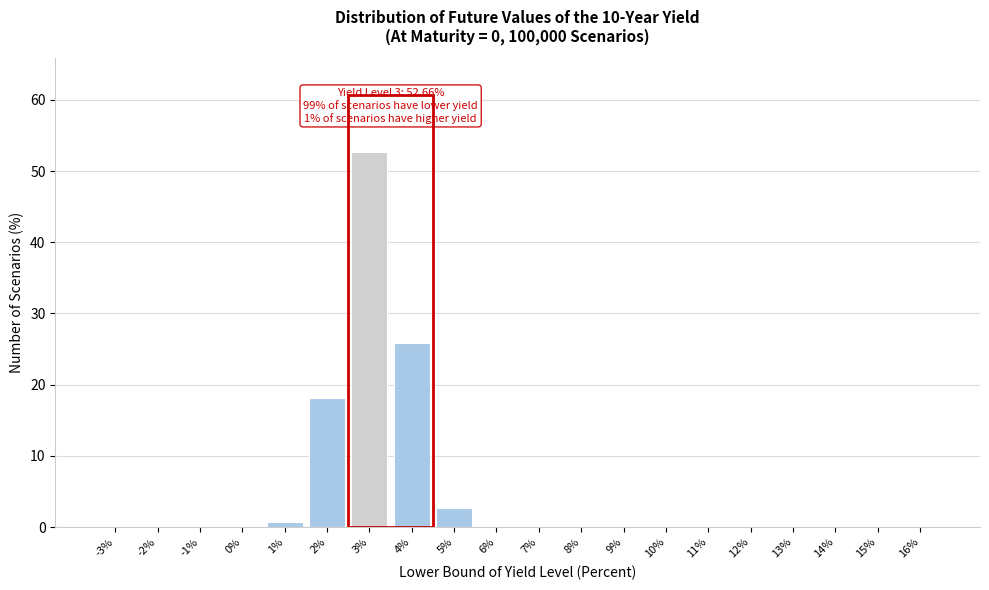

Which has a higher value, 4% or -3%?

4%